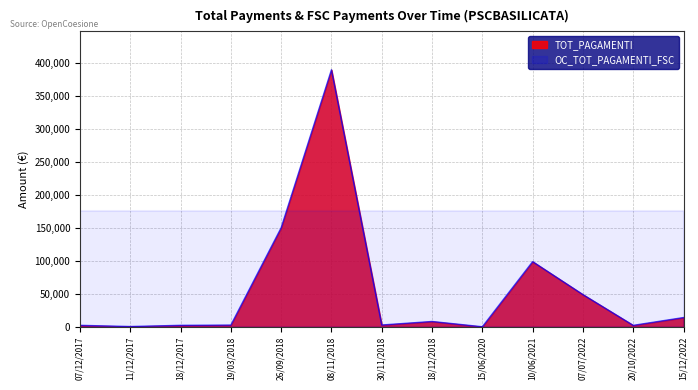

At which label is the value closest to 194671?

26/09/2018